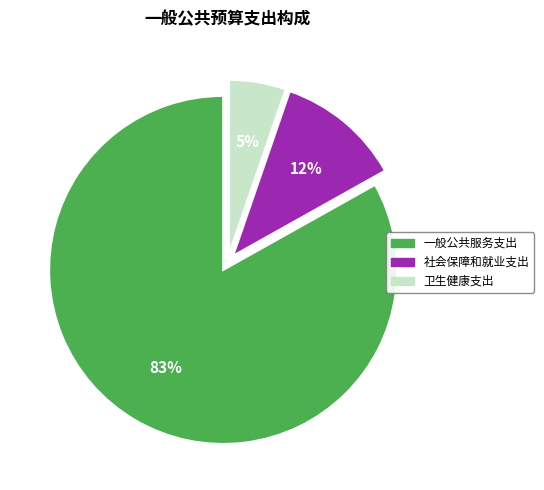

How many segments does this pie chart have?

3